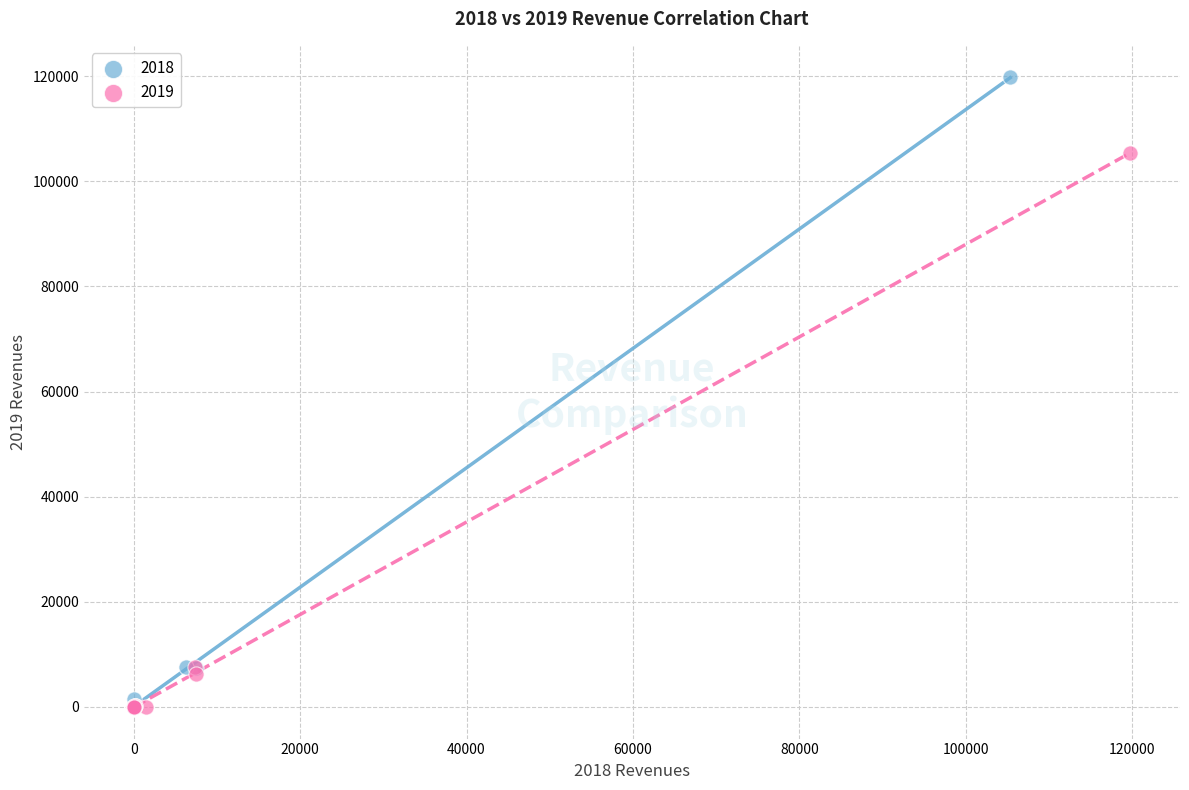

Which series has the widest spread of Y values?

2018